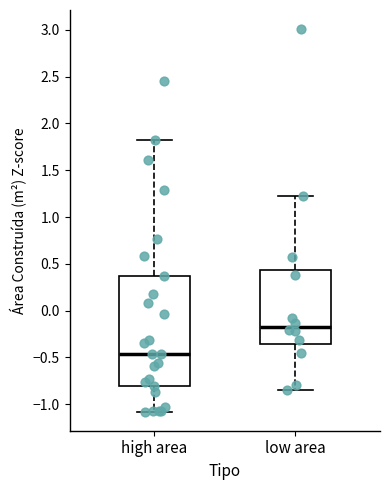

Which box has the highest median line?

low area